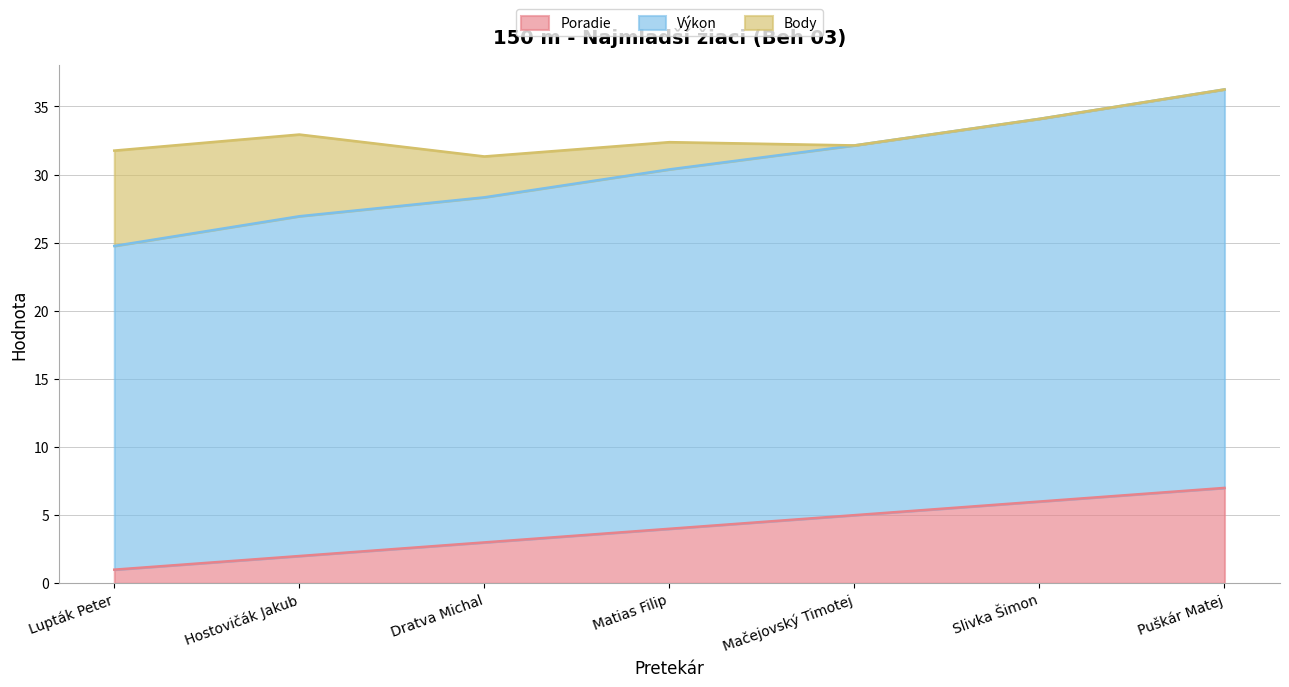

What is the total value across all series at Matias Filip?

32.4